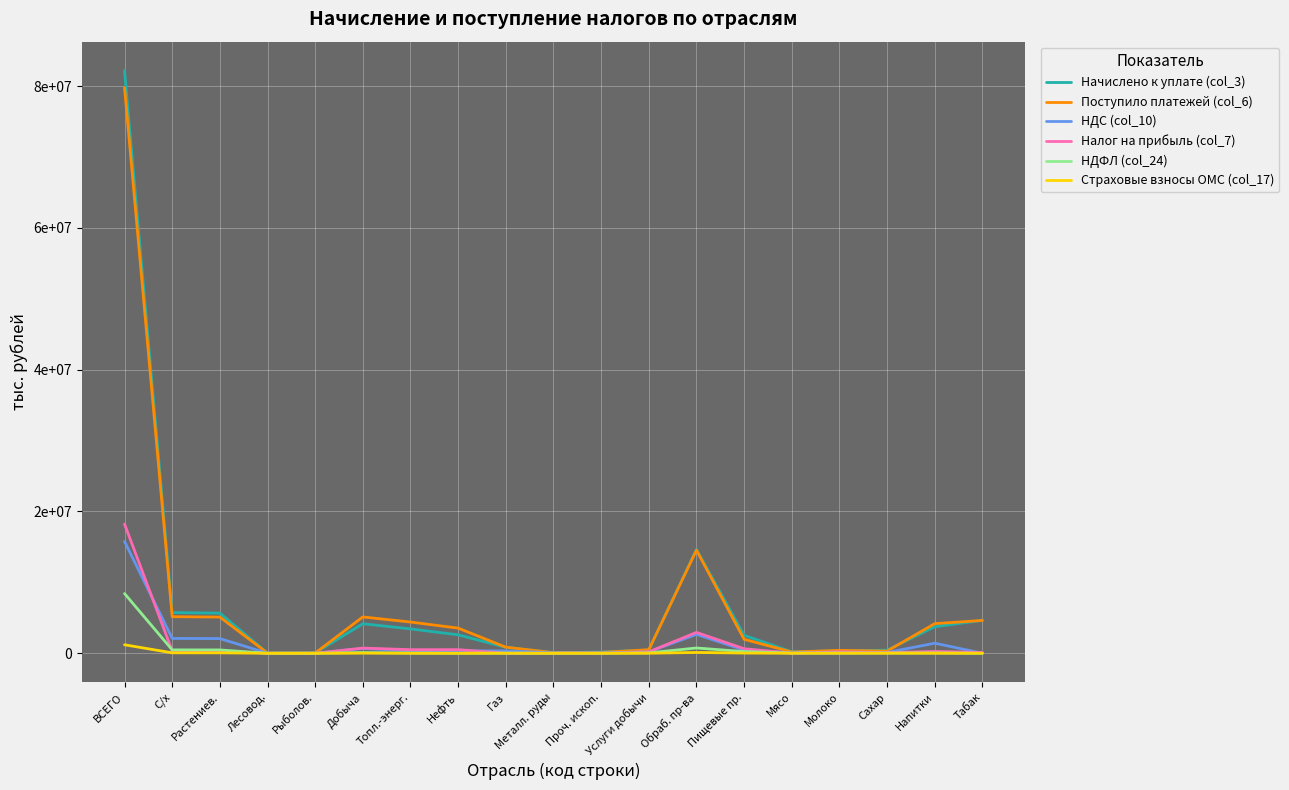

What is the label of the 11th point from the left?

Проч. ископ.